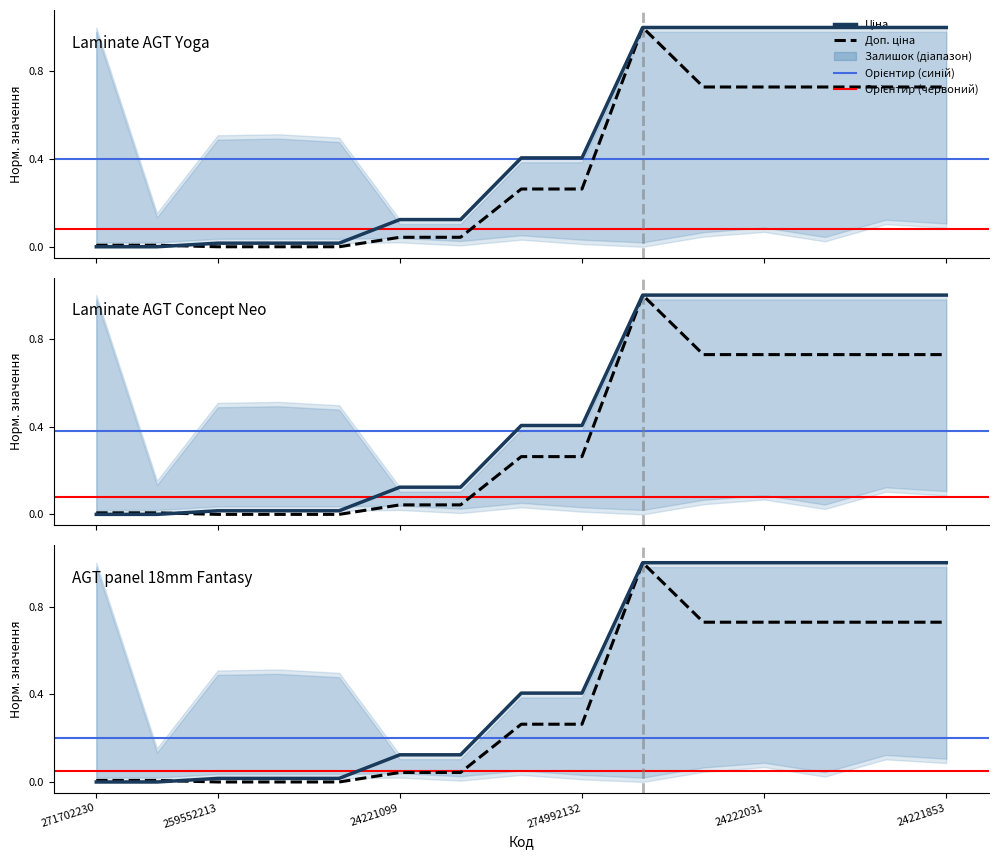

What position from the right is 10?

5